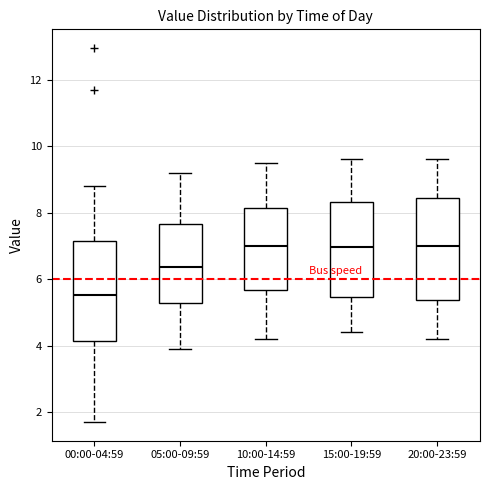

Reading left to right, read every box against the y-axis: the position of its median line, the range the box covers, and the ends of its whiskers. The values are not printed on the chart, so give them approximately, as read against the axis.

00:00-04:59: median 5.6, box 4.2 to 7.2, whiskers 1.8 to 8.8
05:00-09:59: median 6.4, box 5.2 to 7.6, whiskers 4.0 to 9.2
10:00-14:59: median 7.0, box 5.6 to 8.2, whiskers 4.2 to 9.6
15:00-19:59: median 7.0, box 5.4 to 8.4, whiskers 4.4 to 9.6
20:00-23:59: median 7.0, box 5.4 to 8.4, whiskers 4.2 to 9.6